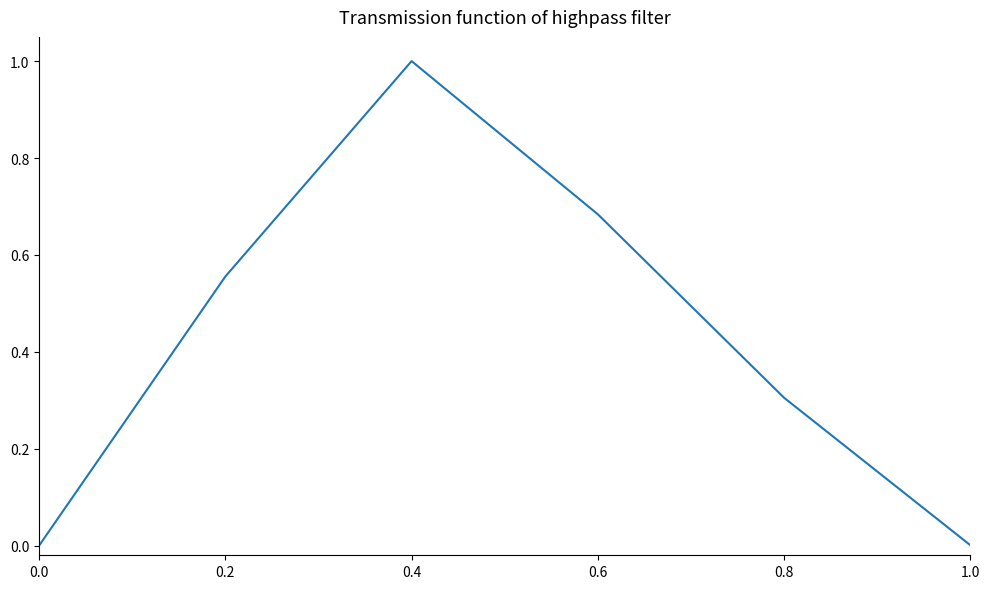

Does the chart display data point markers on the line(s)?

No